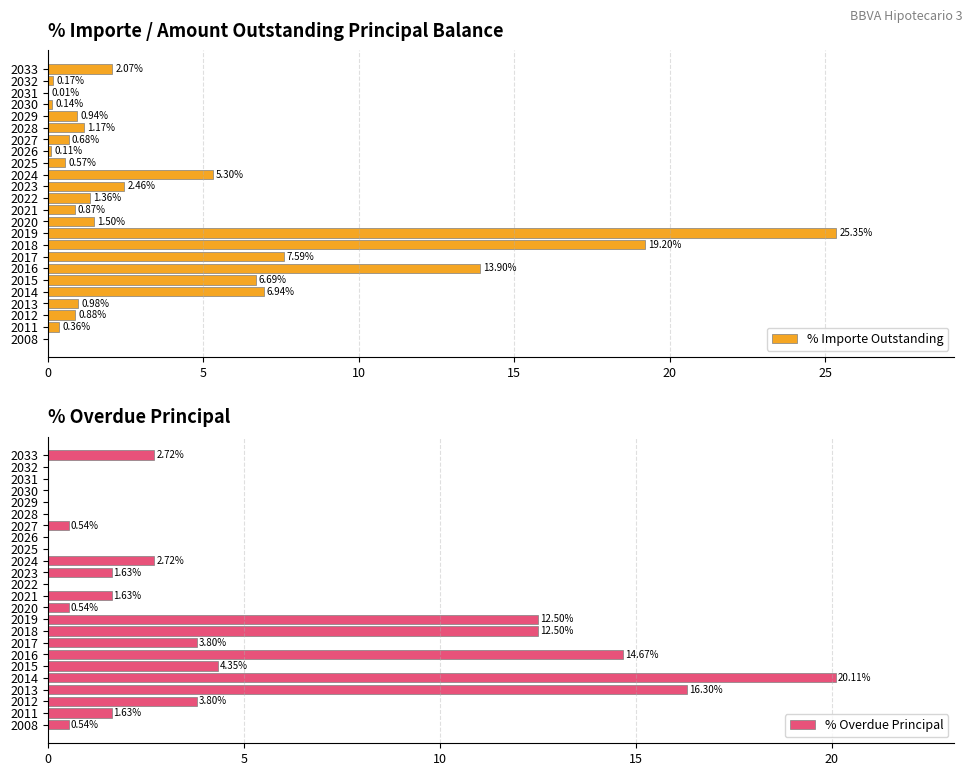

Are the bars grouped side by side (vs. stacked)?

Yes